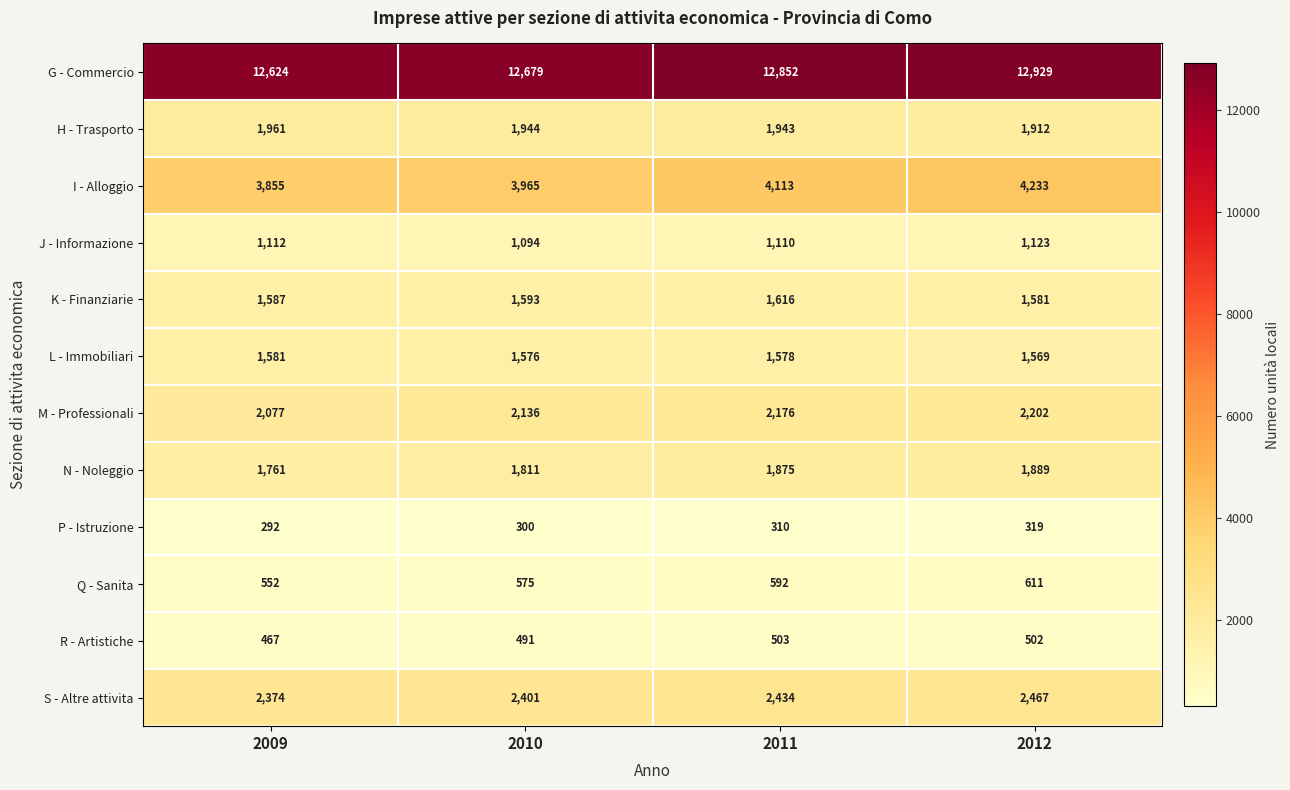

What value does the P - Istruzione series have at 2012, to the nearest 10?

320